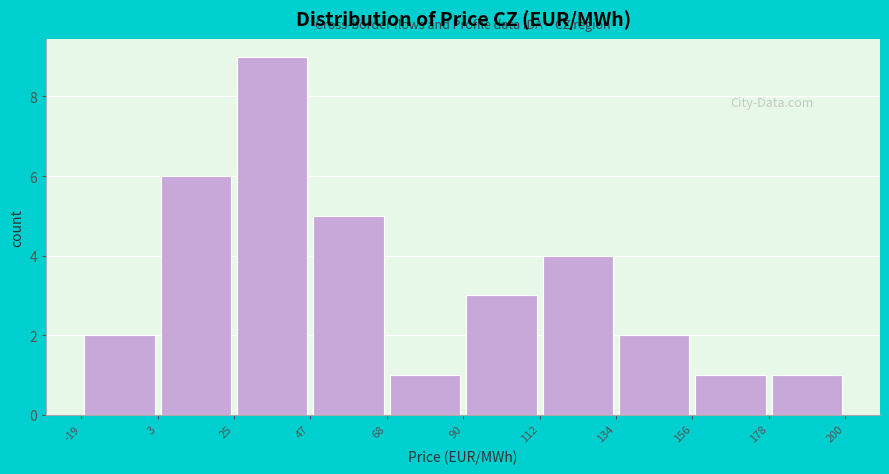

How tall is the bar that spans 68 to 90 on the x-axis? The values are not printed on the chart, so give them approximately, as read against the axis.

1